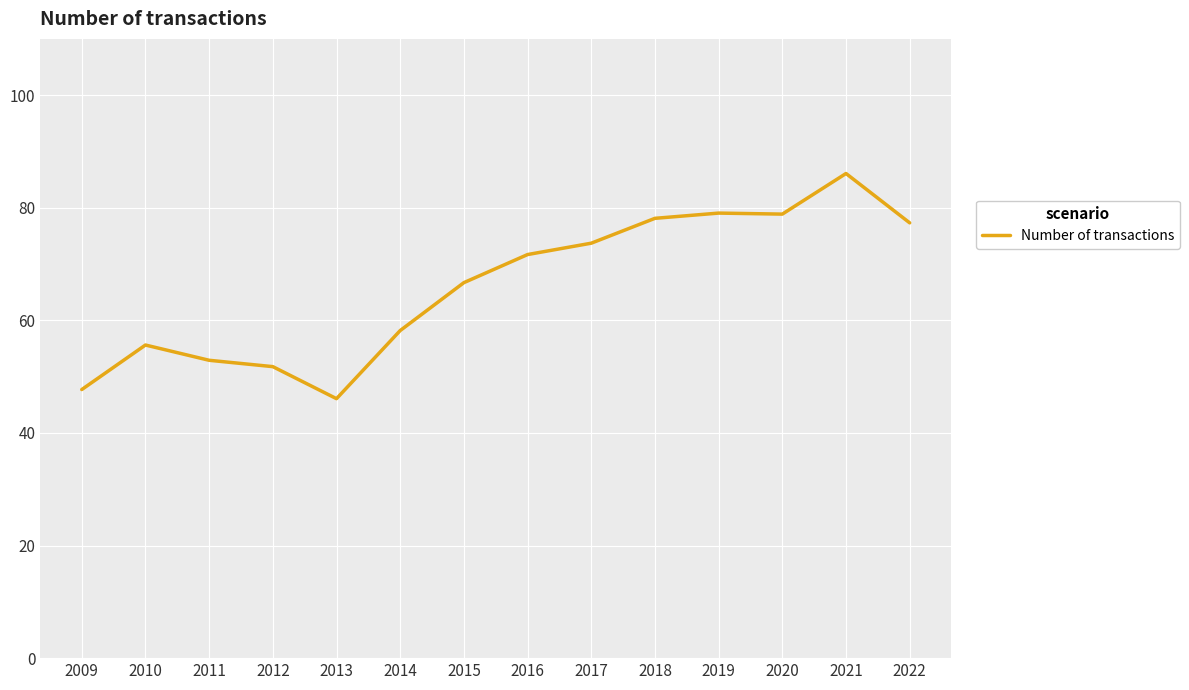

Which label corresponds to the largest value in the chart?

2021